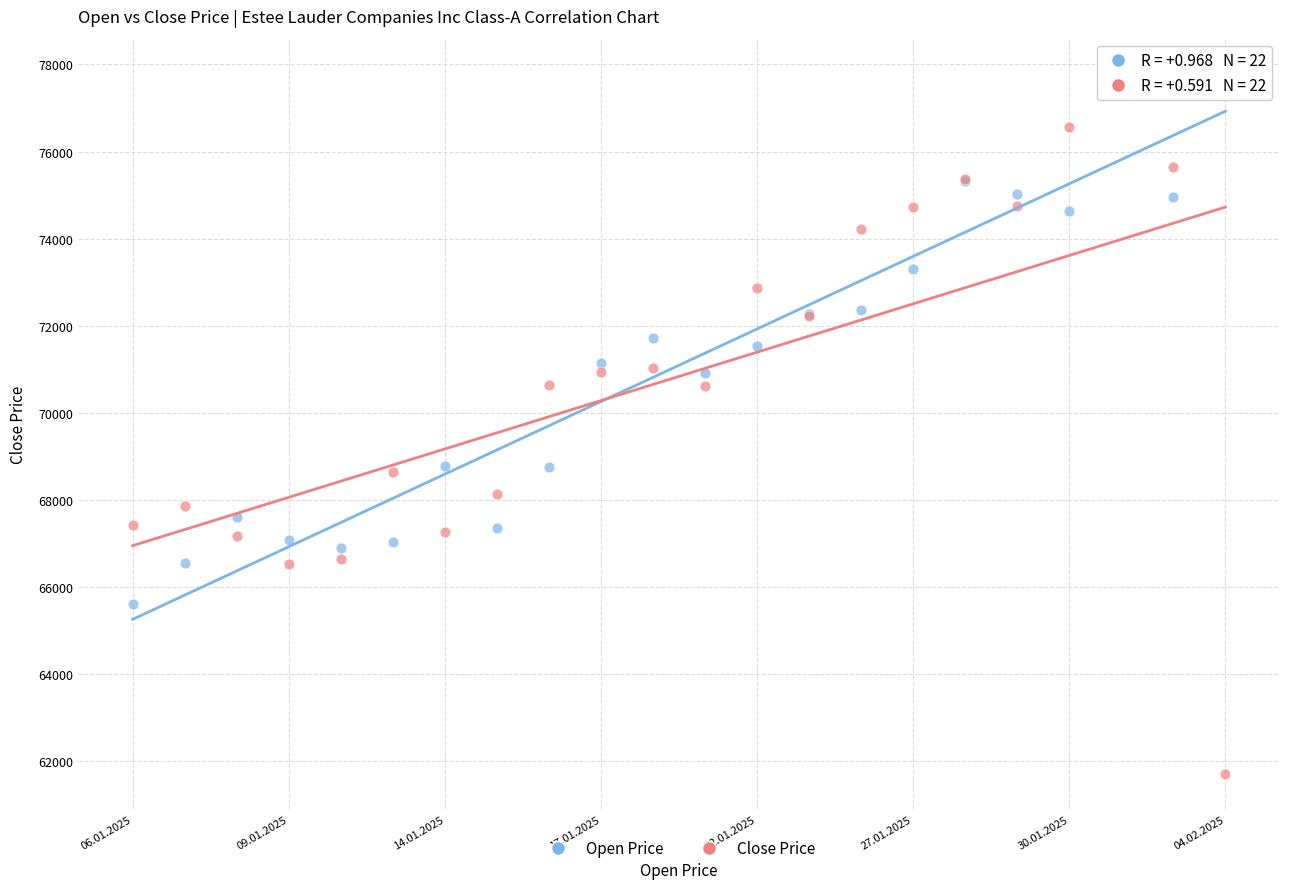

Which series has the widest spread of Y values?

Close Price